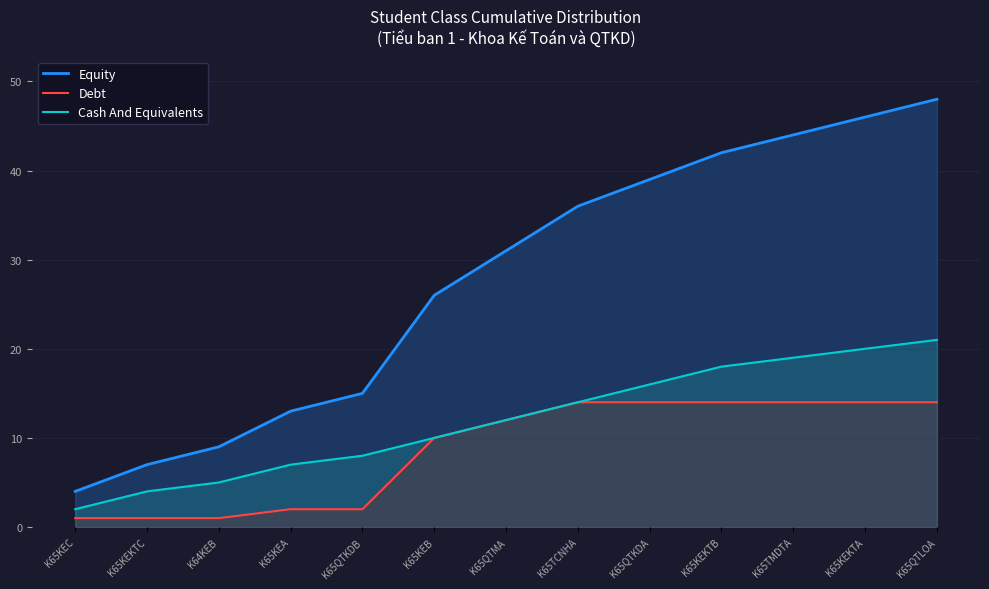

What is the difference between the Cash And Equivalents values at K65KEKTA and K65KEB?

10